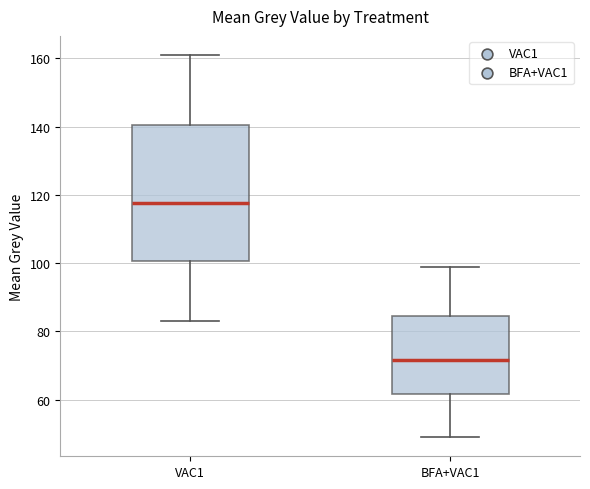

Reading left to right, read every box against the y-axis: the position of its median line, the range the box covers, and the ends of its whiskers. The values are not printed on the chart, so give them approximately, as read against the axis.

VAC1: median 118, box 100 to 140, whiskers 84 to 162
BFA+VAC1: median 72, box 62 to 84, whiskers 50 to 100